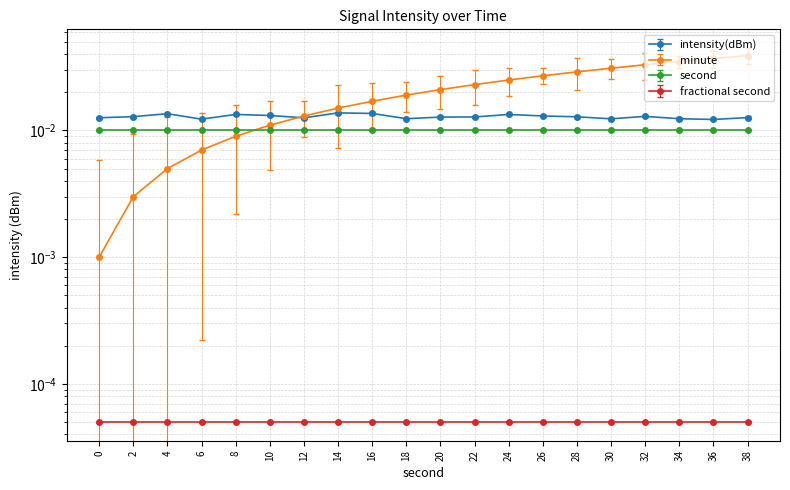

The intensity(dBm) series shows 0.0 at 18. True or false?

True